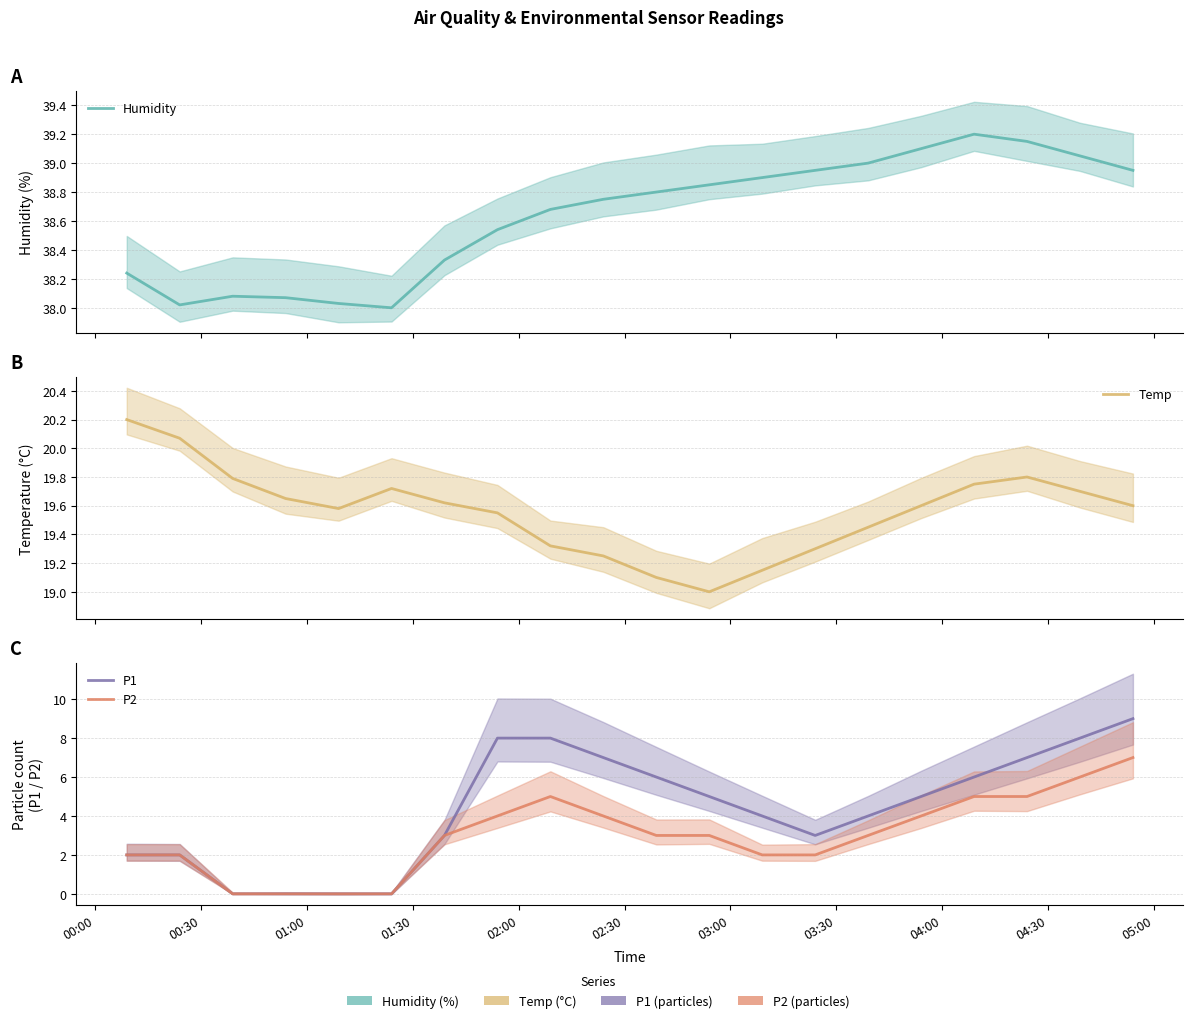

What is the difference between the maximum and minimum values in the P1 series?

9.0